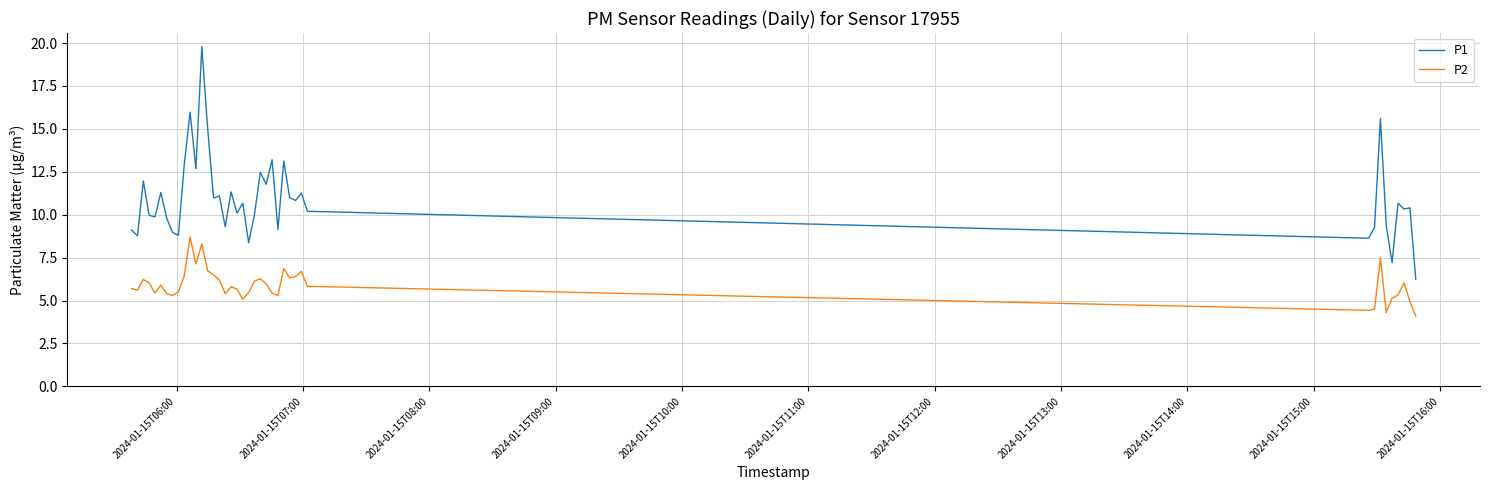

What is the minimum value for P2?

4.1